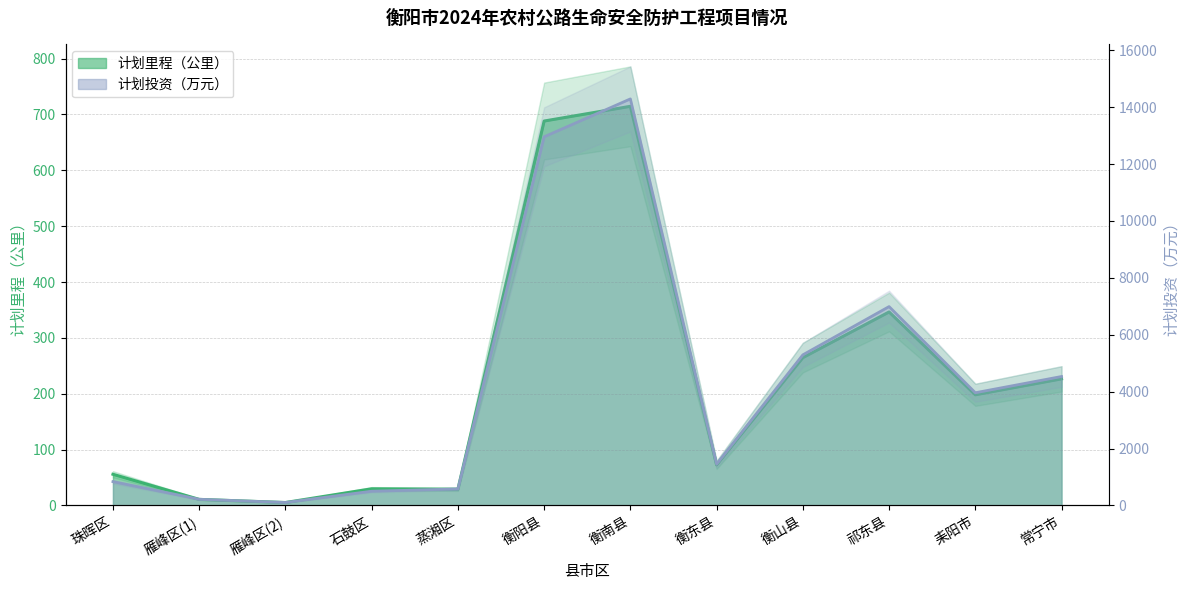

In 计划里程（公里）, how many points are higher than both neighbors (excluding endpoints)?

3